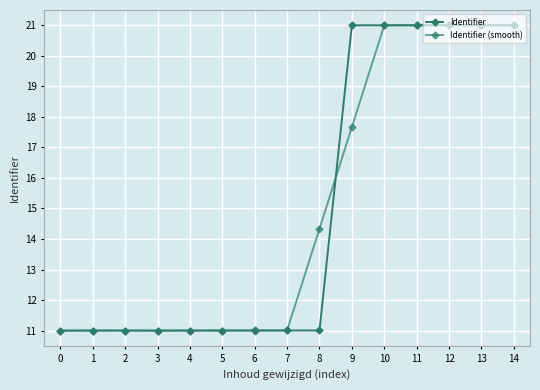

Reading left to right, extract all data points from this chart.

Identifier: 0=11.0	1=11.0	2=11.0	3=11.0	4=11.0	5=11.0	6=11.0	7=11.0	8=11.0	9=21.0	10=21.0	11=21.0	12=21.0	13=21.0	14=21.0
Identifier (smooth): 0=11.0	1=11.0	2=11.0	3=11.0	4=11.0	5=11.0	6=11.0	7=11.0	8=14.3	9=17.7	10=21.0	11=21.0	12=21.0	13=21.0	14=21.0